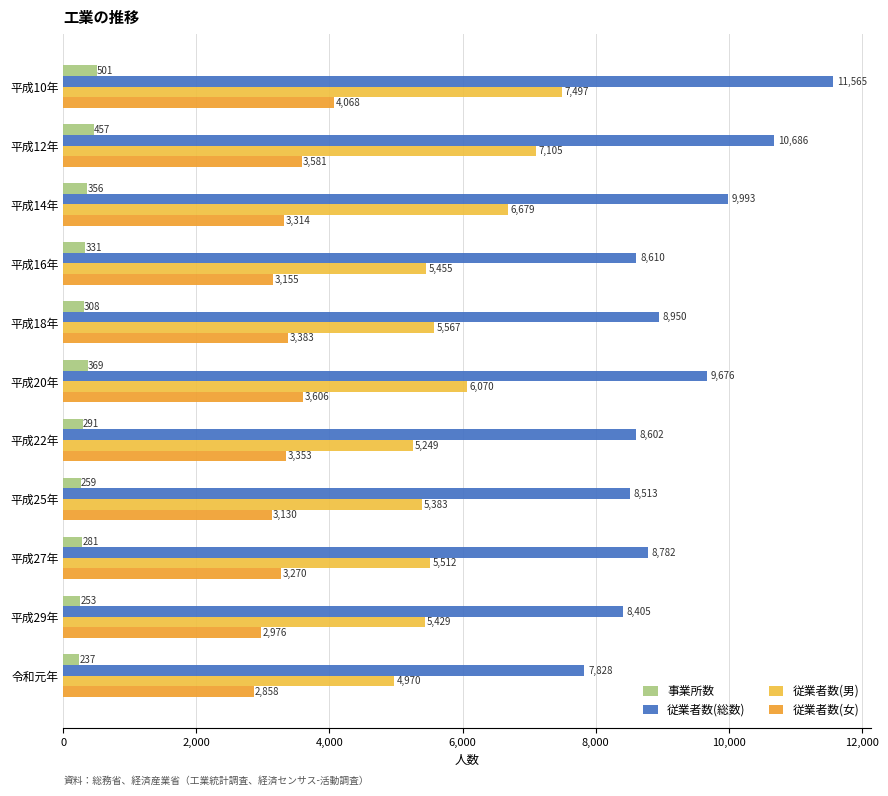

List the series in order of their peak value, highest first.

従業者数(総数), 従業者数(男), 従業者数(女), 事業所数